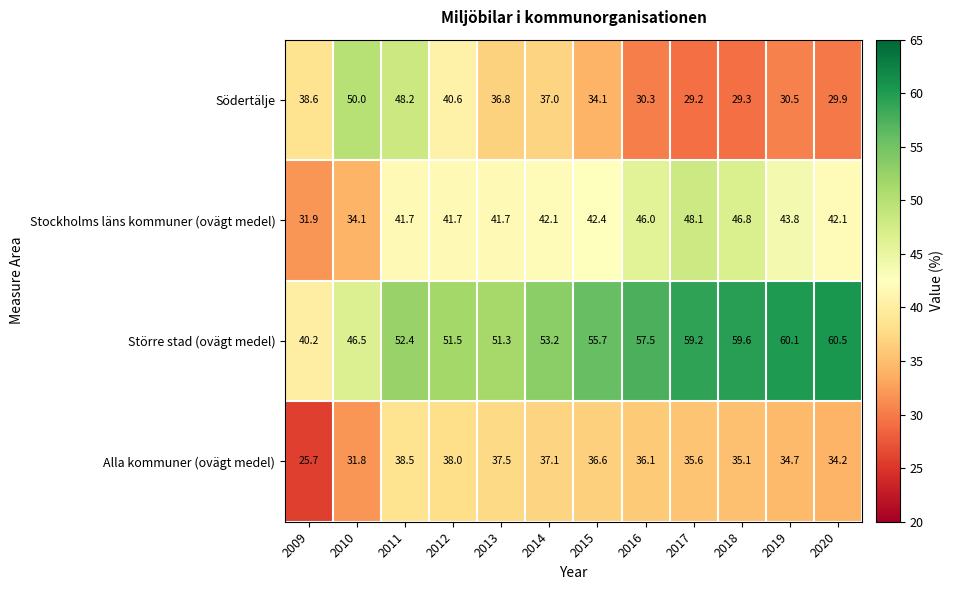

At which category is the sum across all series the highest?

2011